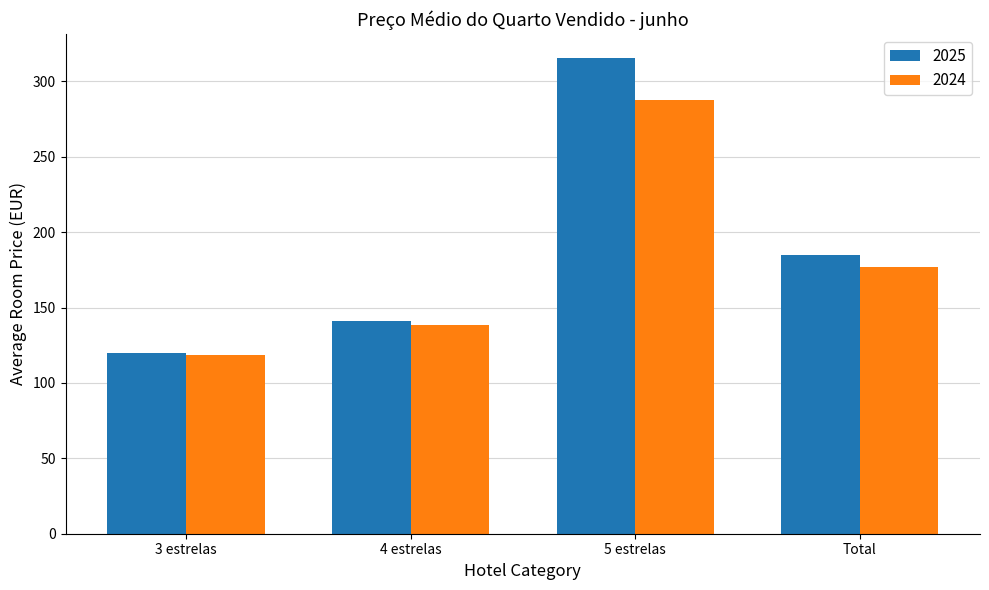

Which category has the lowest value in the 2024 series?

3 estrelas